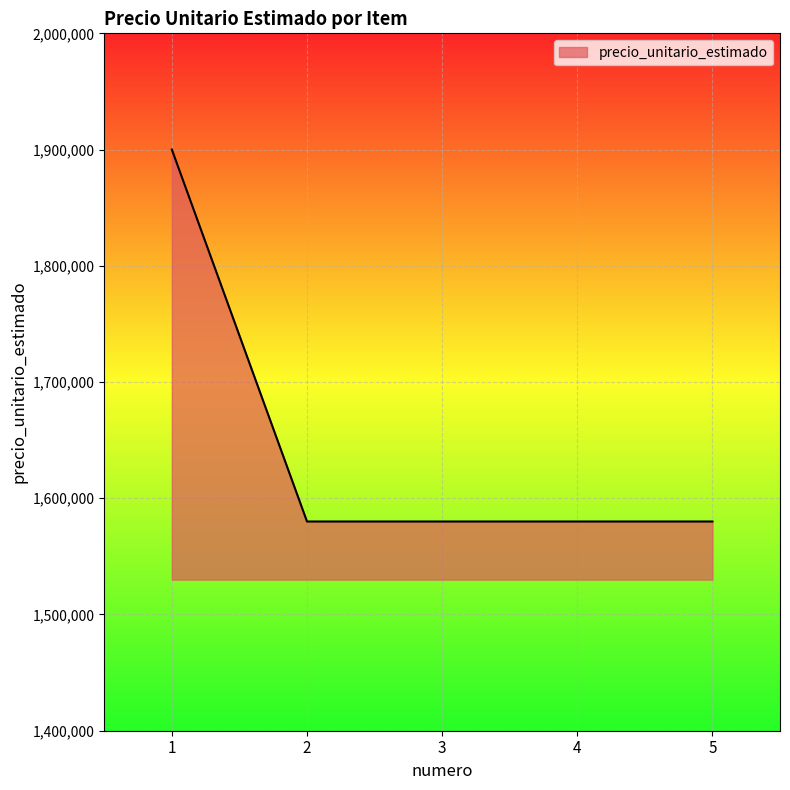

What is the sum of the values at 4 and 1?

3480000